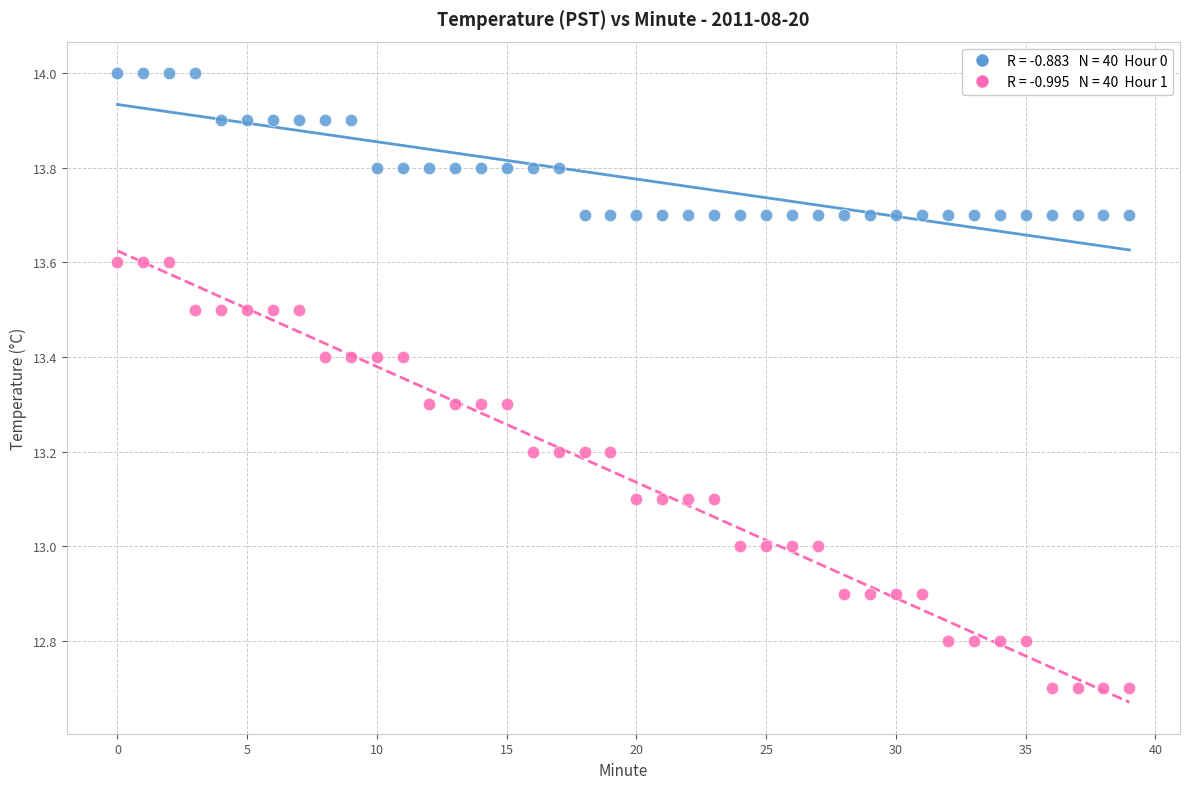

Across all data points, what is the range of Y values (max minus min)?

1.3